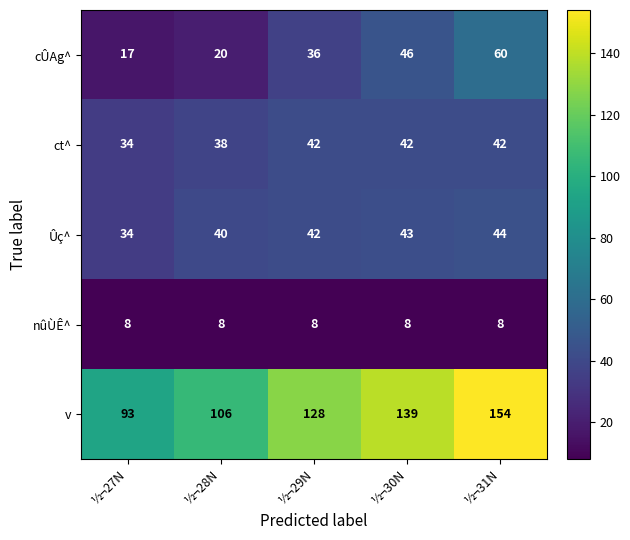

What is the sum of the v values at ½¬31N and ½¬27N?

247